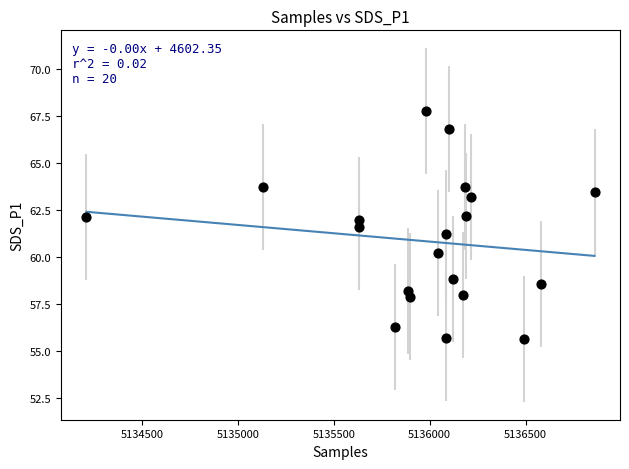

What is the range of Y values (max minus min)?

12.1